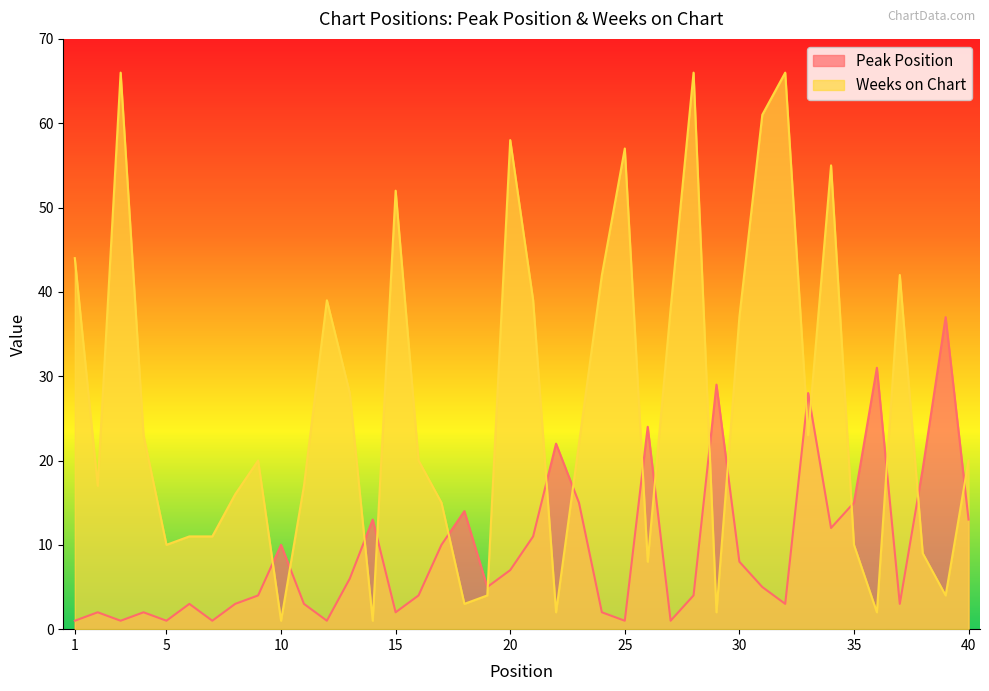

True or false: Peak Position has a value of 9 at 13.

False